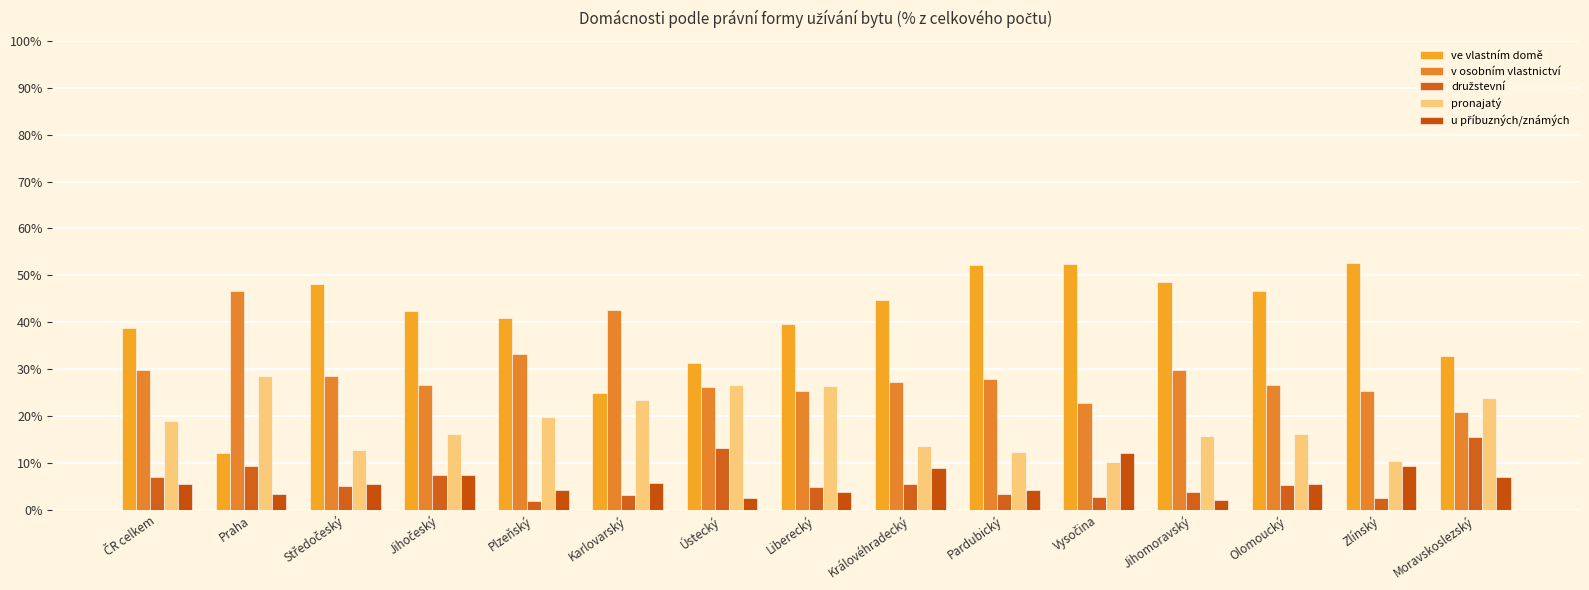

Count the number of data series in this chart.

5